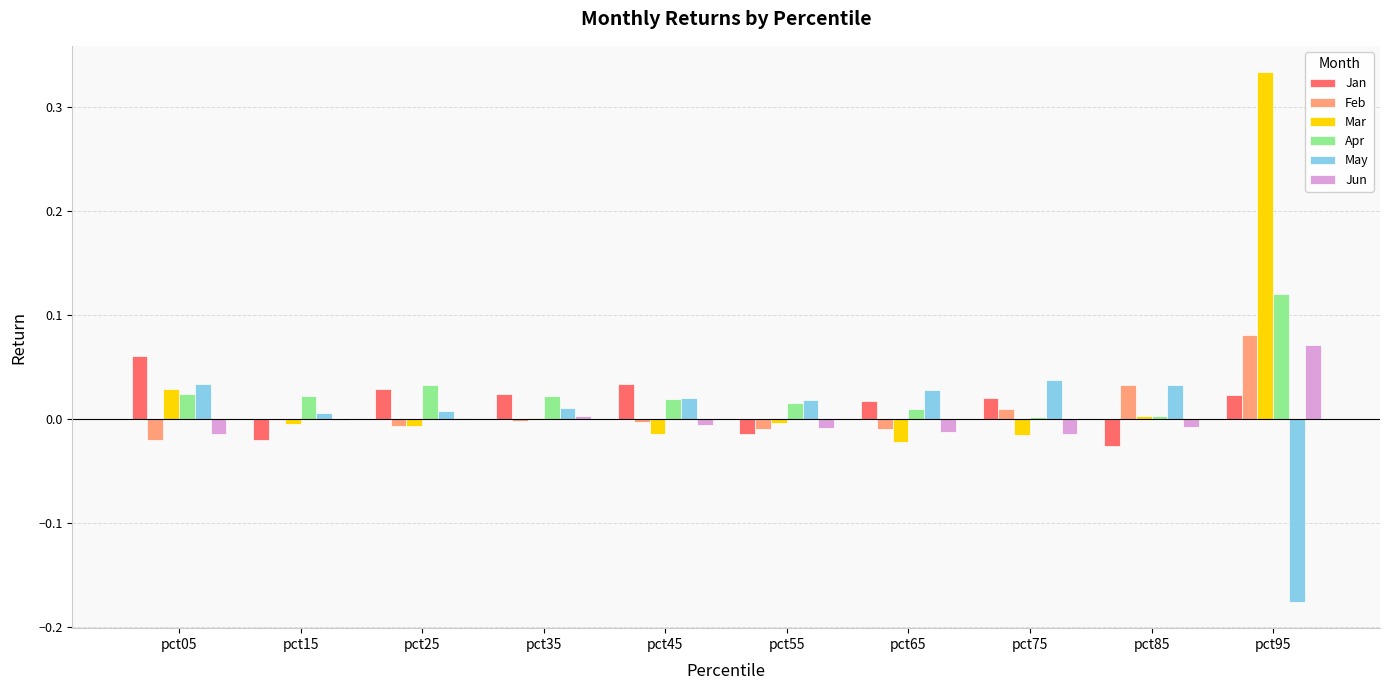

At which category is the sum across all series the highest?

pct95